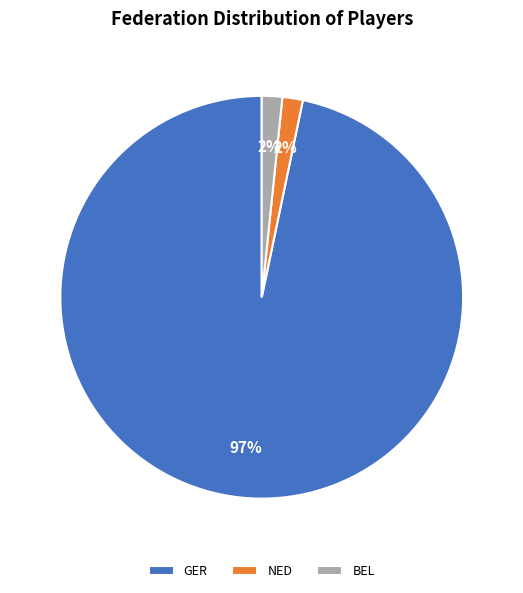

Which category has the biggest portion of the pie?

GER